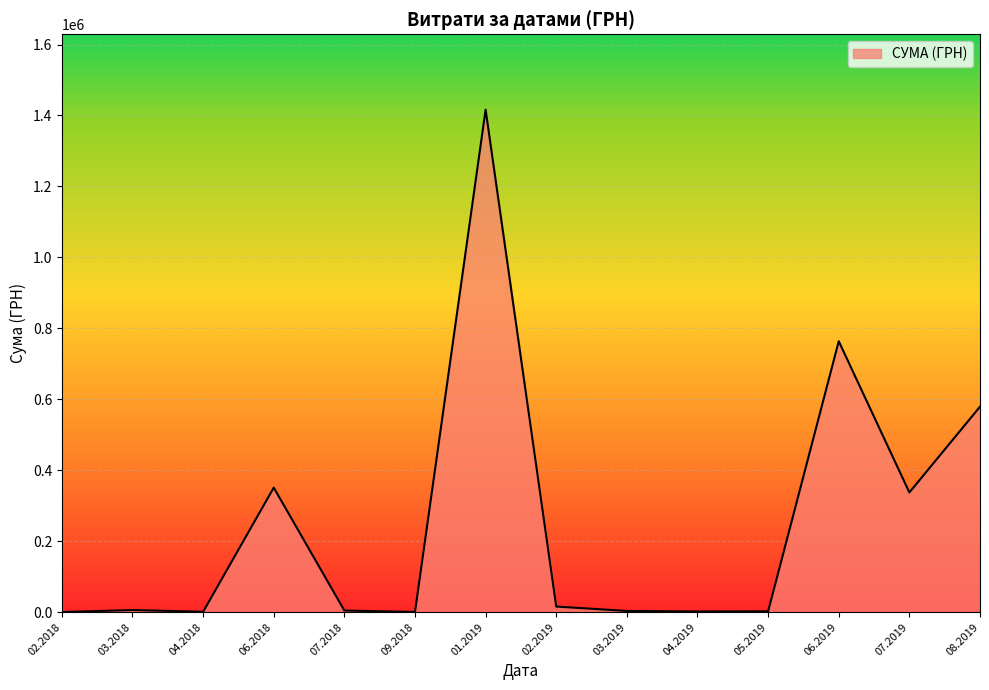

What is the change in value from 06.2018 to 08.2019?

+228201.1